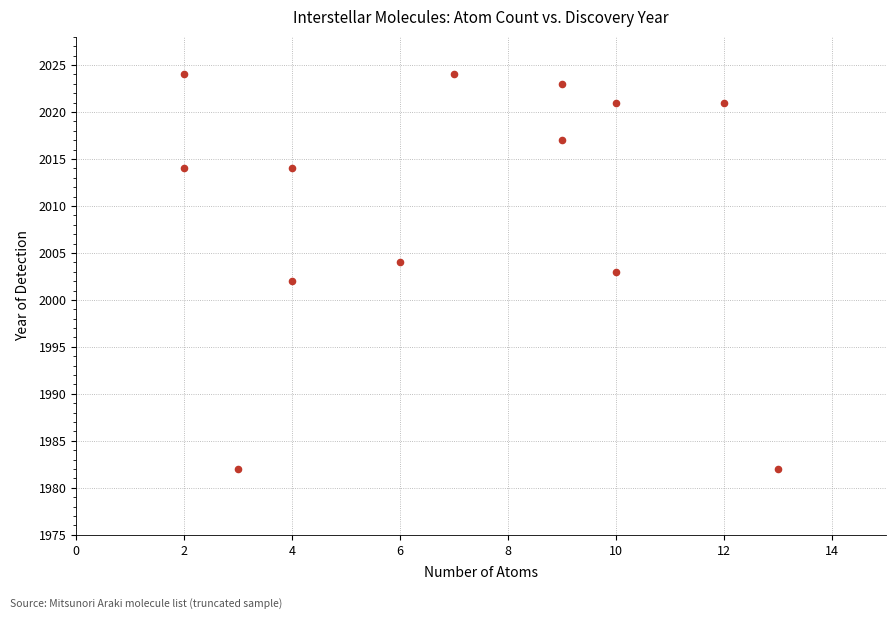

What is the range of Y values (max minus min)?

42